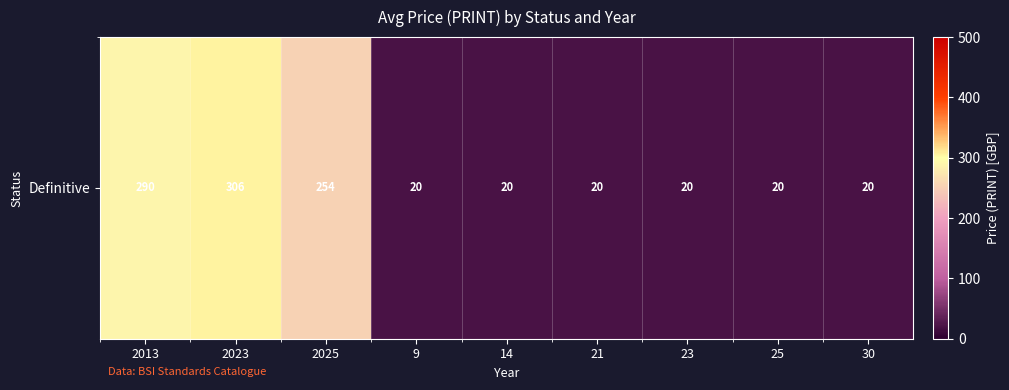

How many distinct data groups are displayed?

1